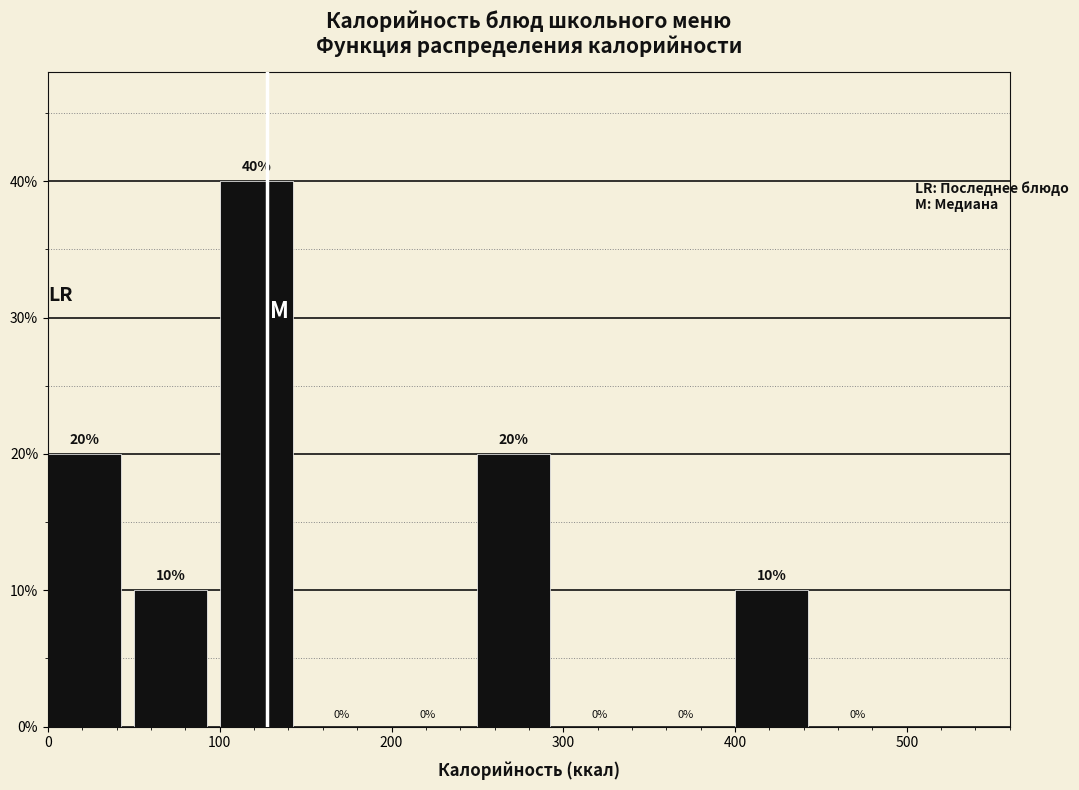

How tall is the bar that spans 0 to 50 on the x-axis?

20